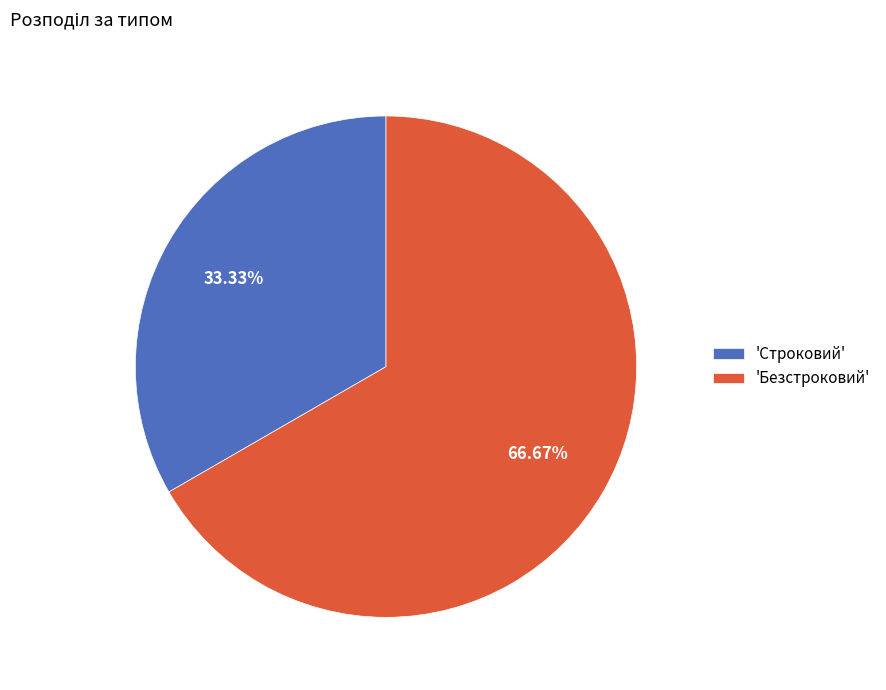

Which category has the biggest portion of the pie?

'Безстроковий'